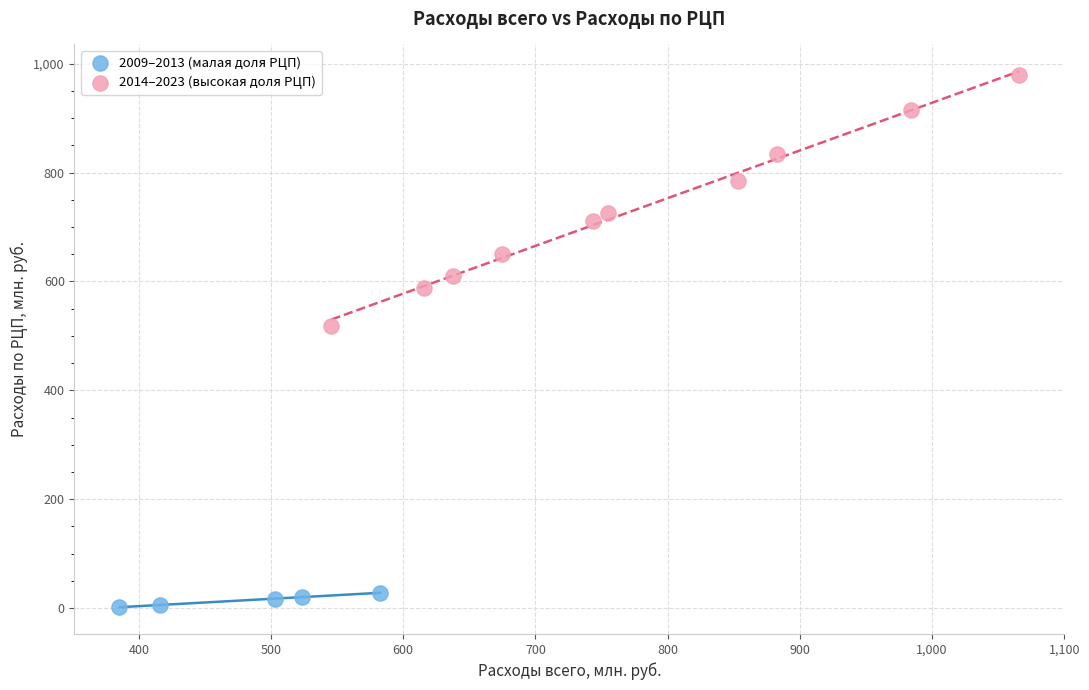

Which series reaches the maximum Y coordinate?

2014–2023 (высокая доля РЦП)